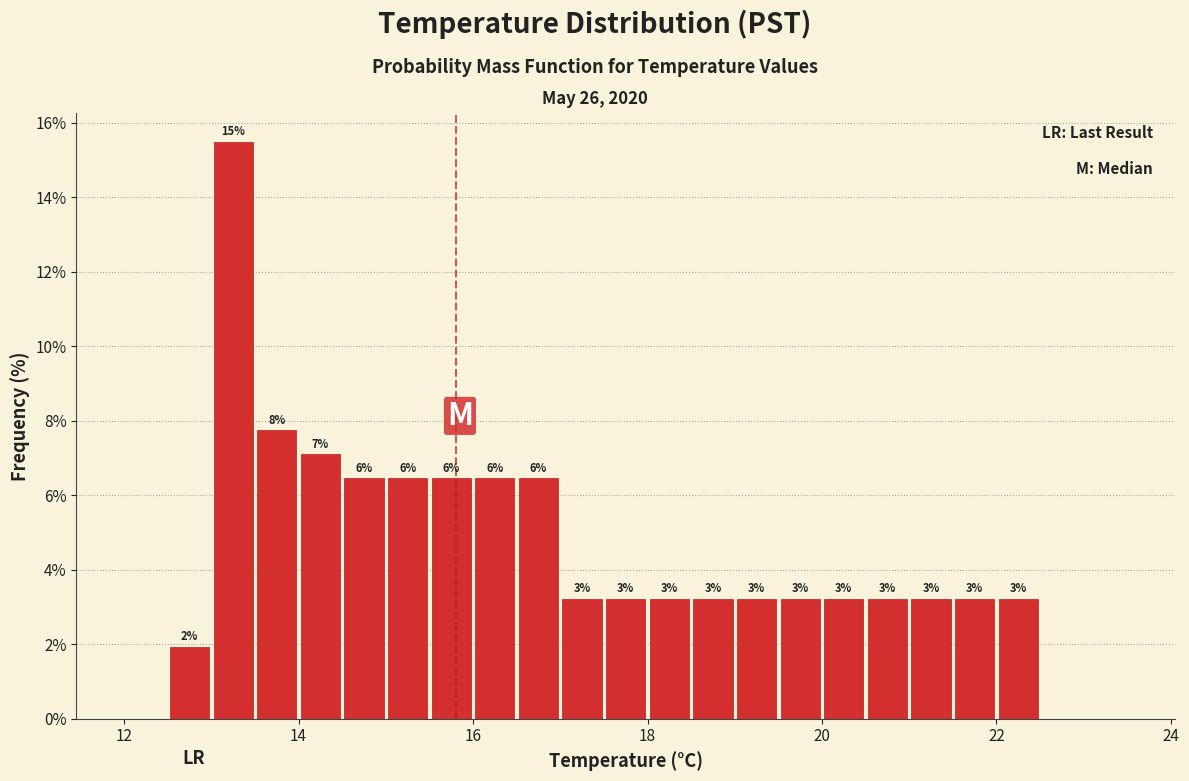

Read against the x-axis, roughly where is the centre of the tallest bar?

13.2